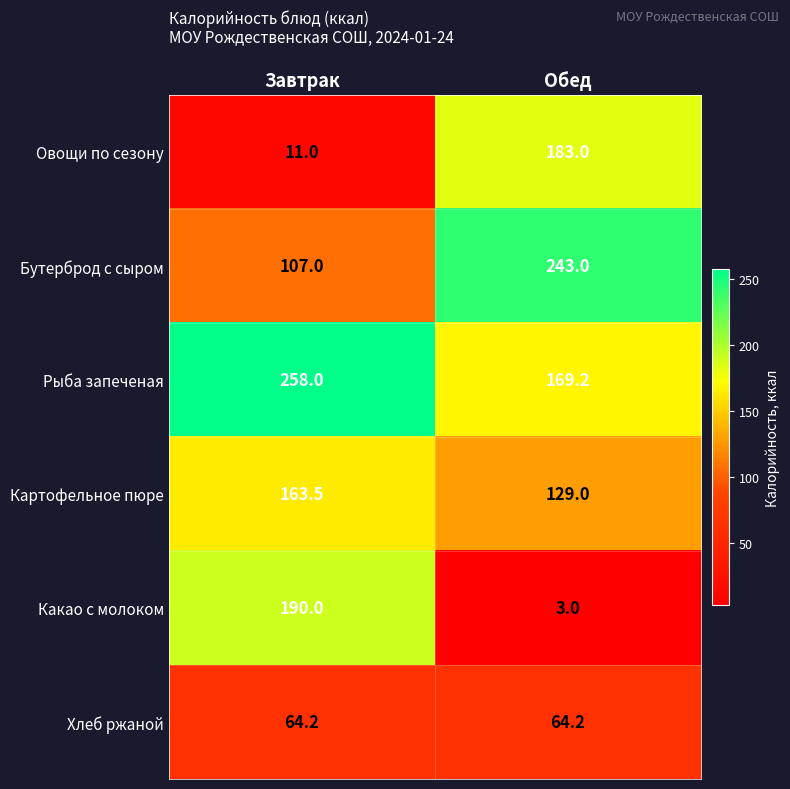

Reading left to right, list all the values displayed in this chart.

Овощи по сезону: 11.0	183.0
Бутерброд с сыром: 107.0	243.0
Рыба запеченая: 258.0	169.2
Картофельное пюре: 163.5	129.0
Какао с молоком: 190.0	3.0
Хлеб ржаной: 64.2	64.2